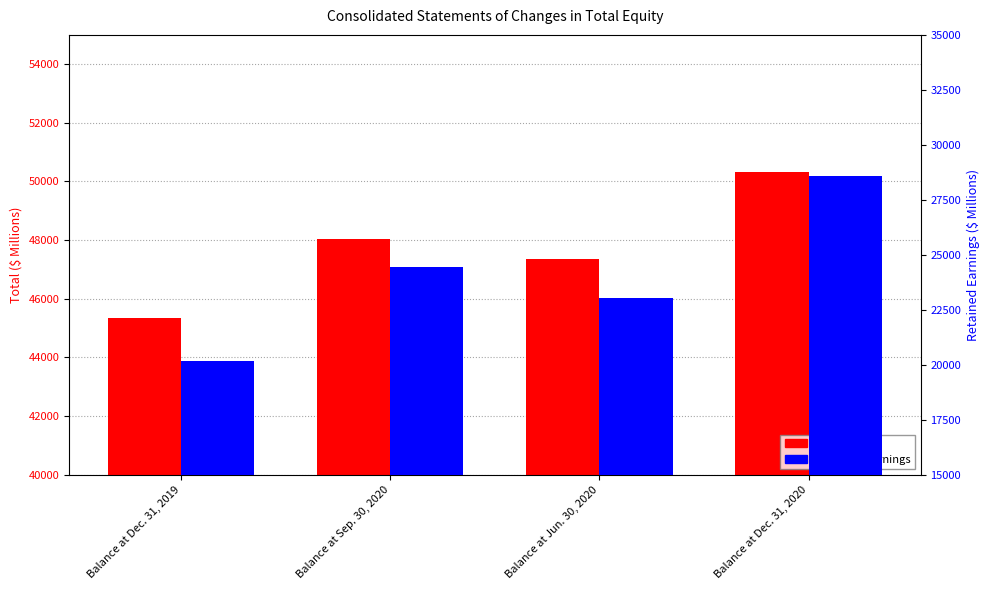

What position from the right is Balance at Sep. 30, 2020?

3